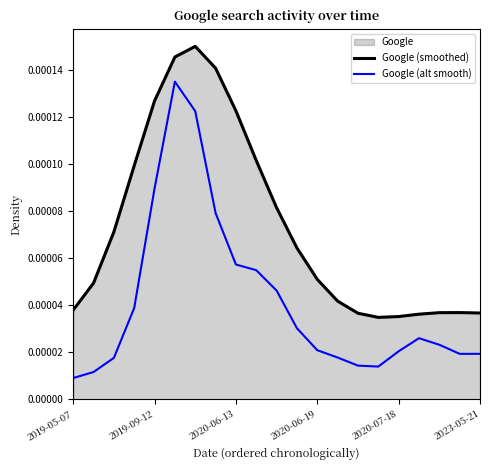

Which series has the largest range (max minus min)?

Google (alt smooth)